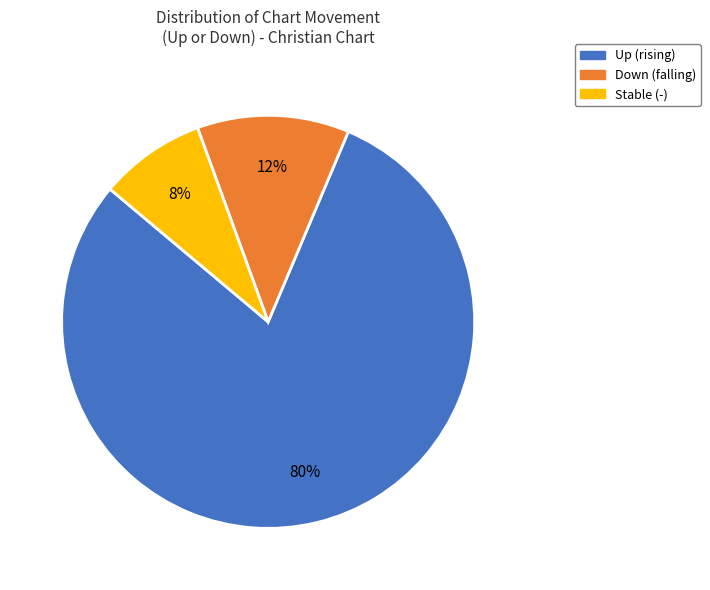

Is there a majority slice in this chart?

Yes